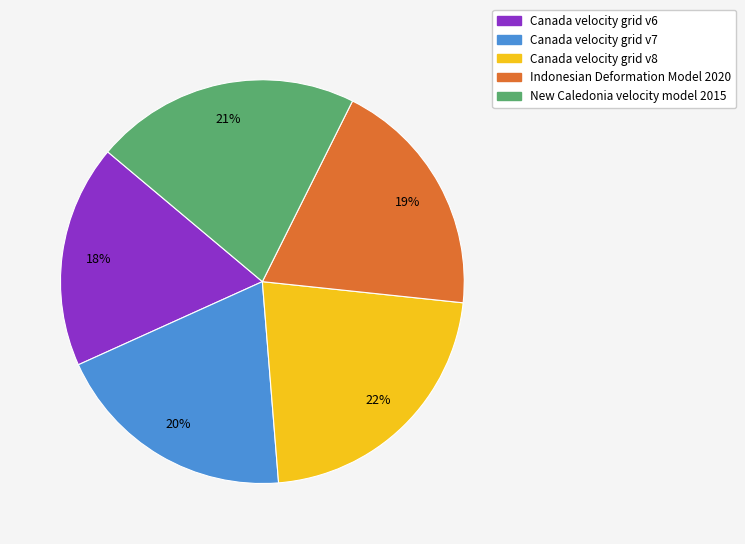

Combined, do Canada velocity grid v6 and Indonesian Deformation Model 2020 account for over 50%?

No